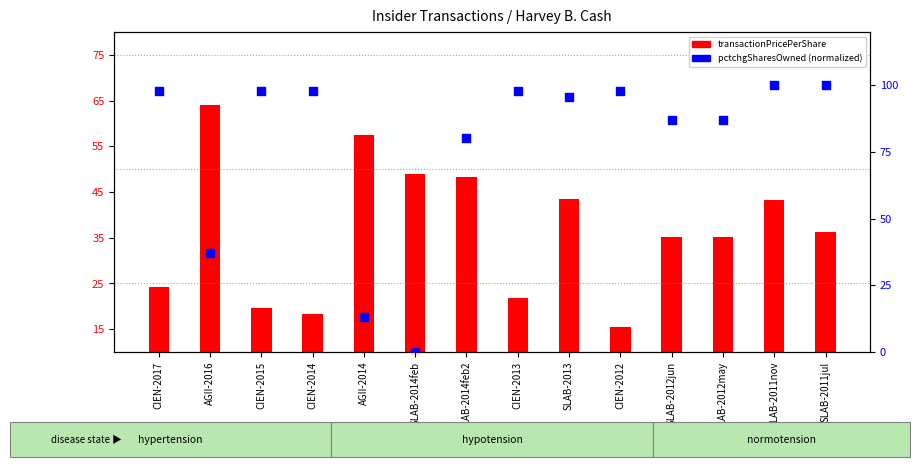

Which series contains the lowest Y value?

pctchgSharesOwned